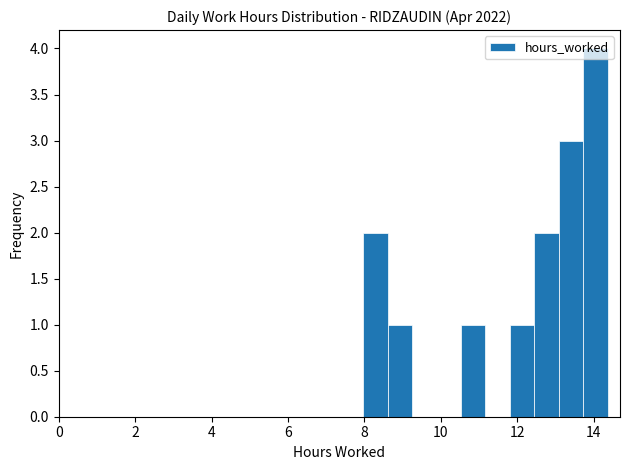

Read against the x-axis, roughly where is the centre of the tallest bar?

14.0